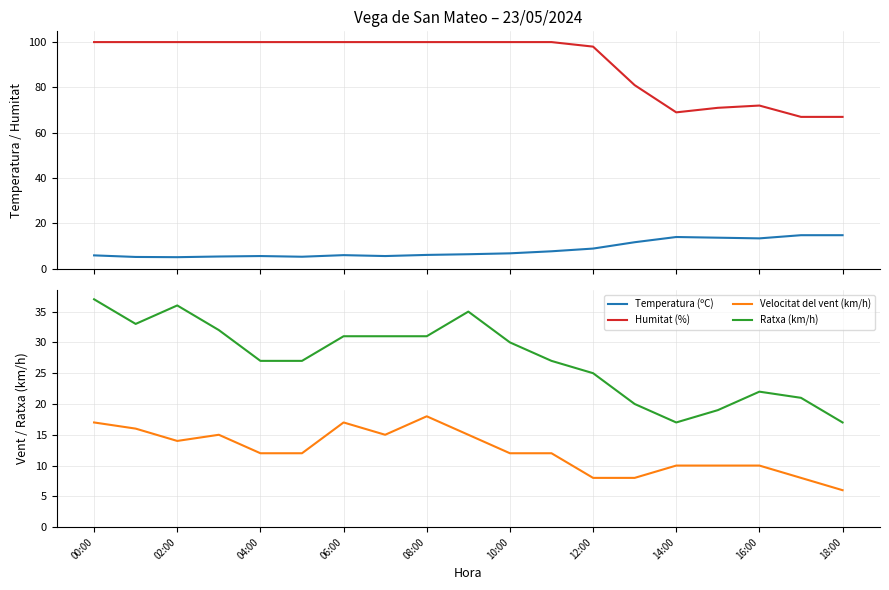

True or false: Velocitat del vent (km/h) and Ratxa (km/h) cross at least once.

False